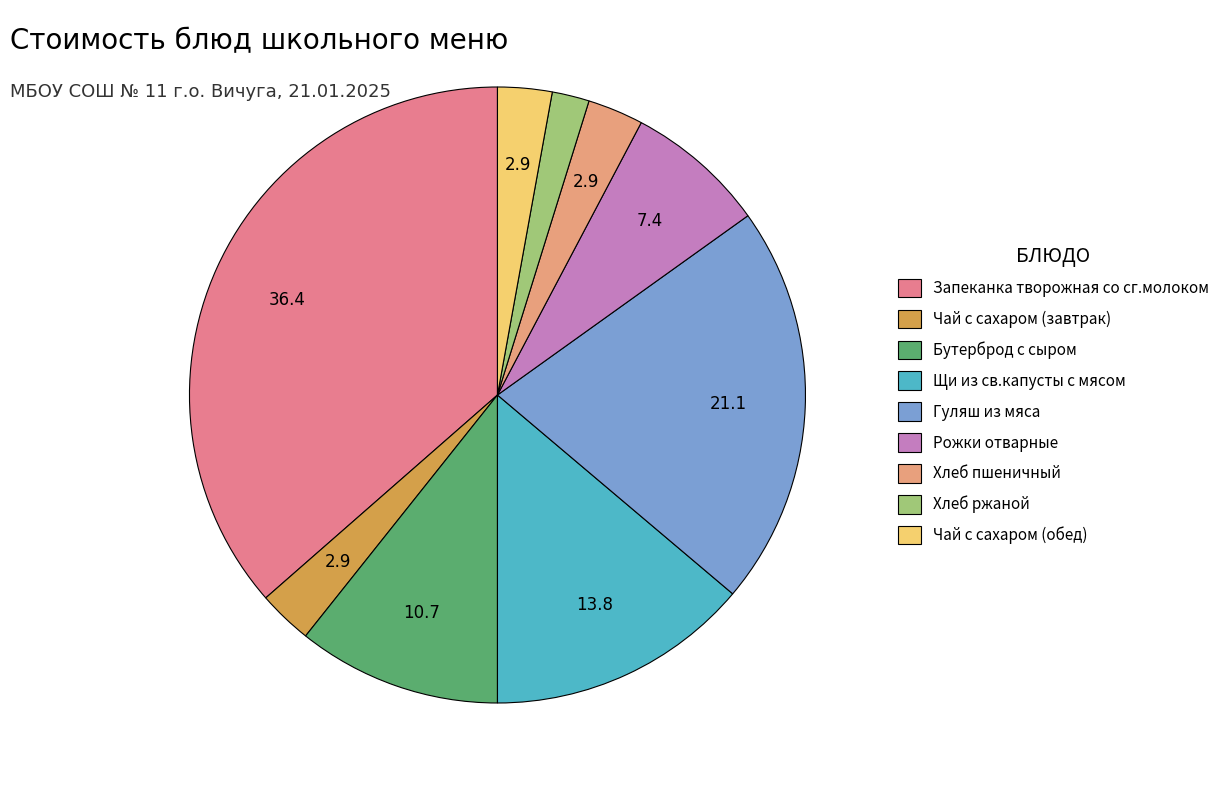

The Чай с сахаром (обед) slice represents 3% of the pie. True or false?

True